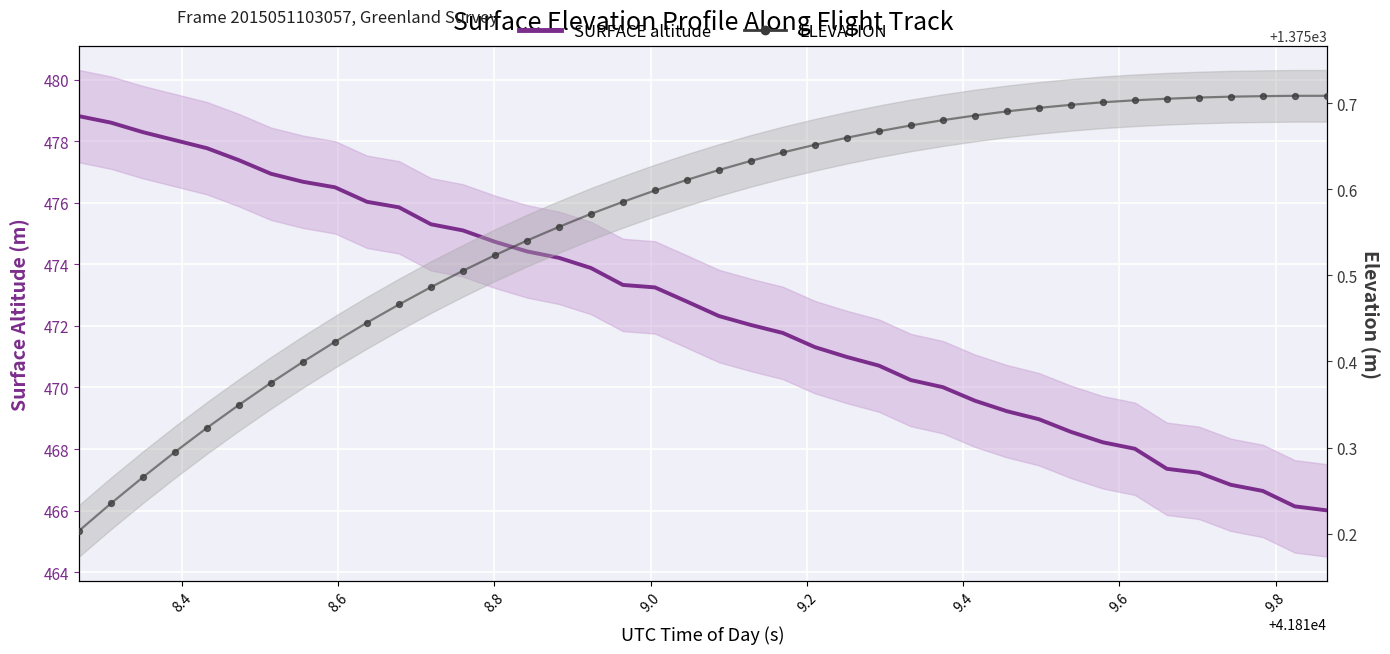

At how many categories does at least one series exceed 642?

40